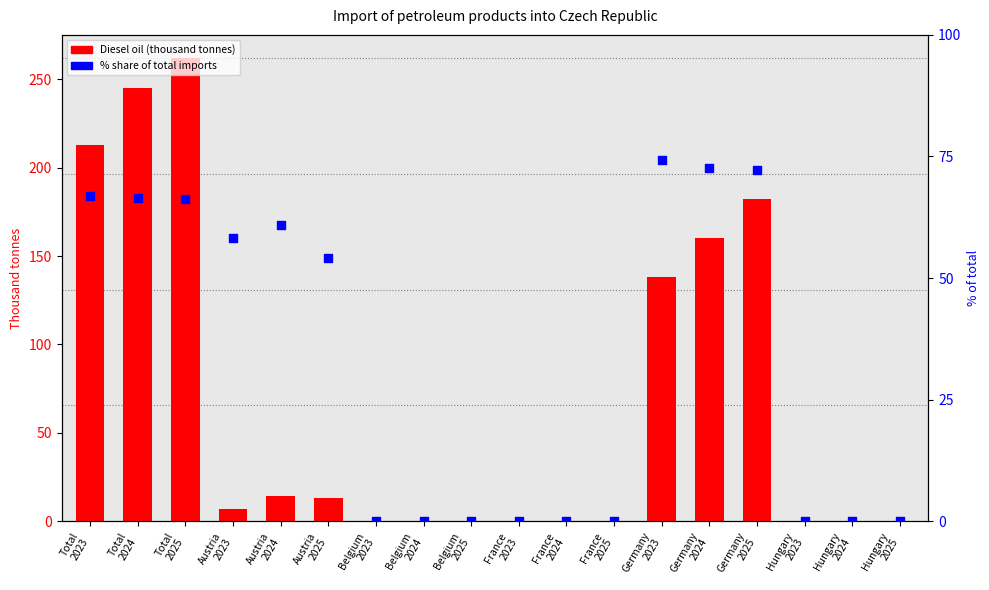

What are all the series names shown in the legend?

Diesel oil, % of total